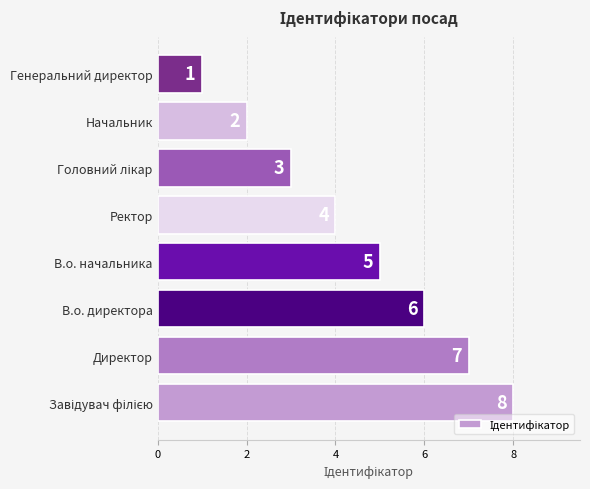

The value at В.о. начальника is 5. True or false?

True